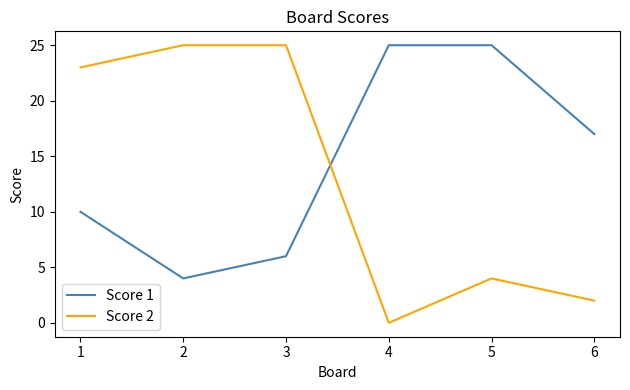

How many intersections are there between Score 1 and Score 2?

1